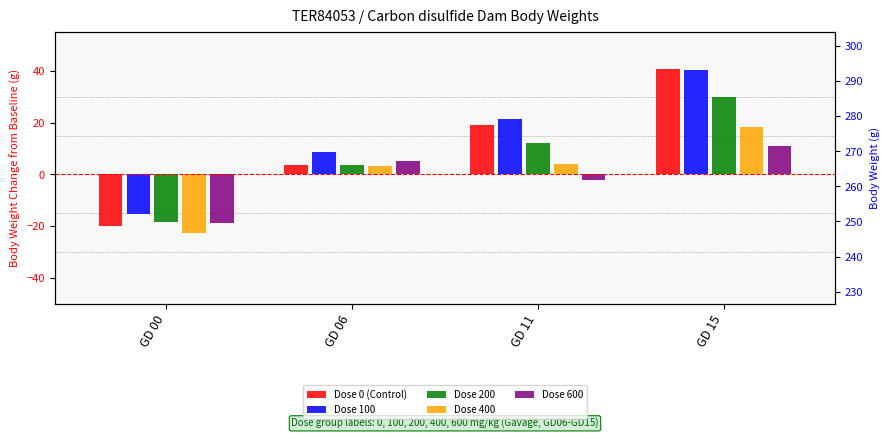

Rank the series at GD 06 from highest to lowest value.

Dose 100, Dose 600, Dose 0 (Control), Dose 200, Dose 400